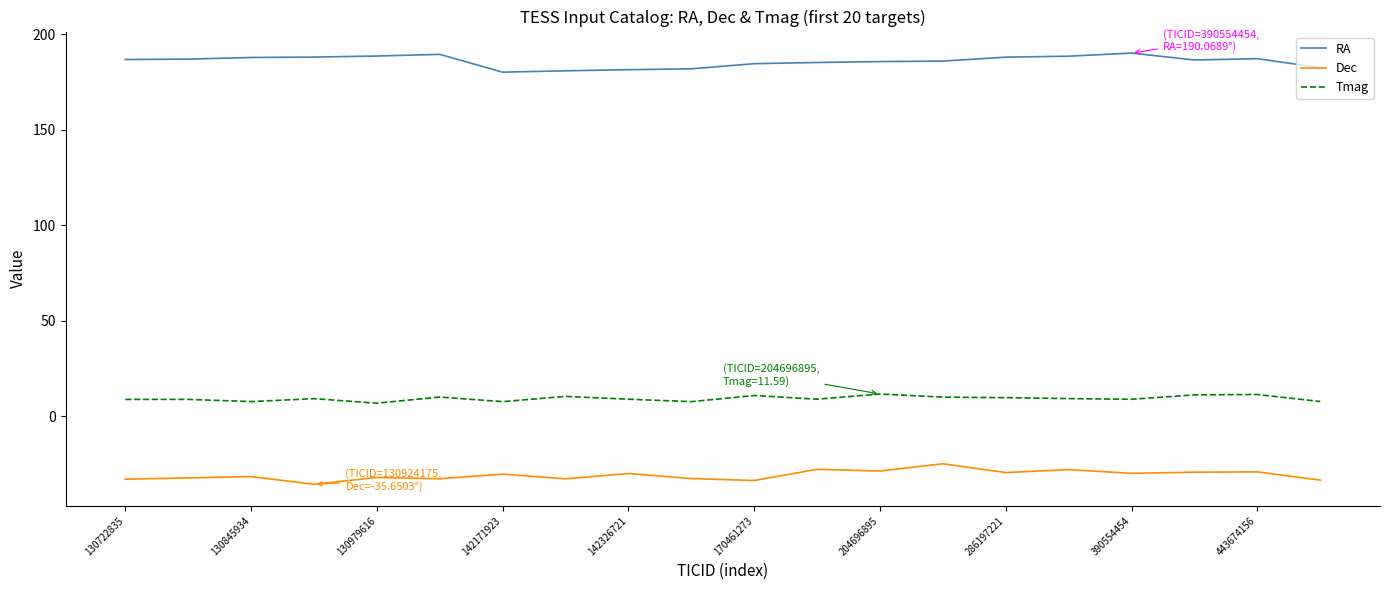

What is the difference between the maximum and minimum values in the Tmag series?

4.8